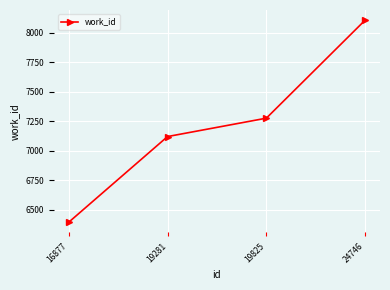

The value at 19825 is 1774. True or false?

False